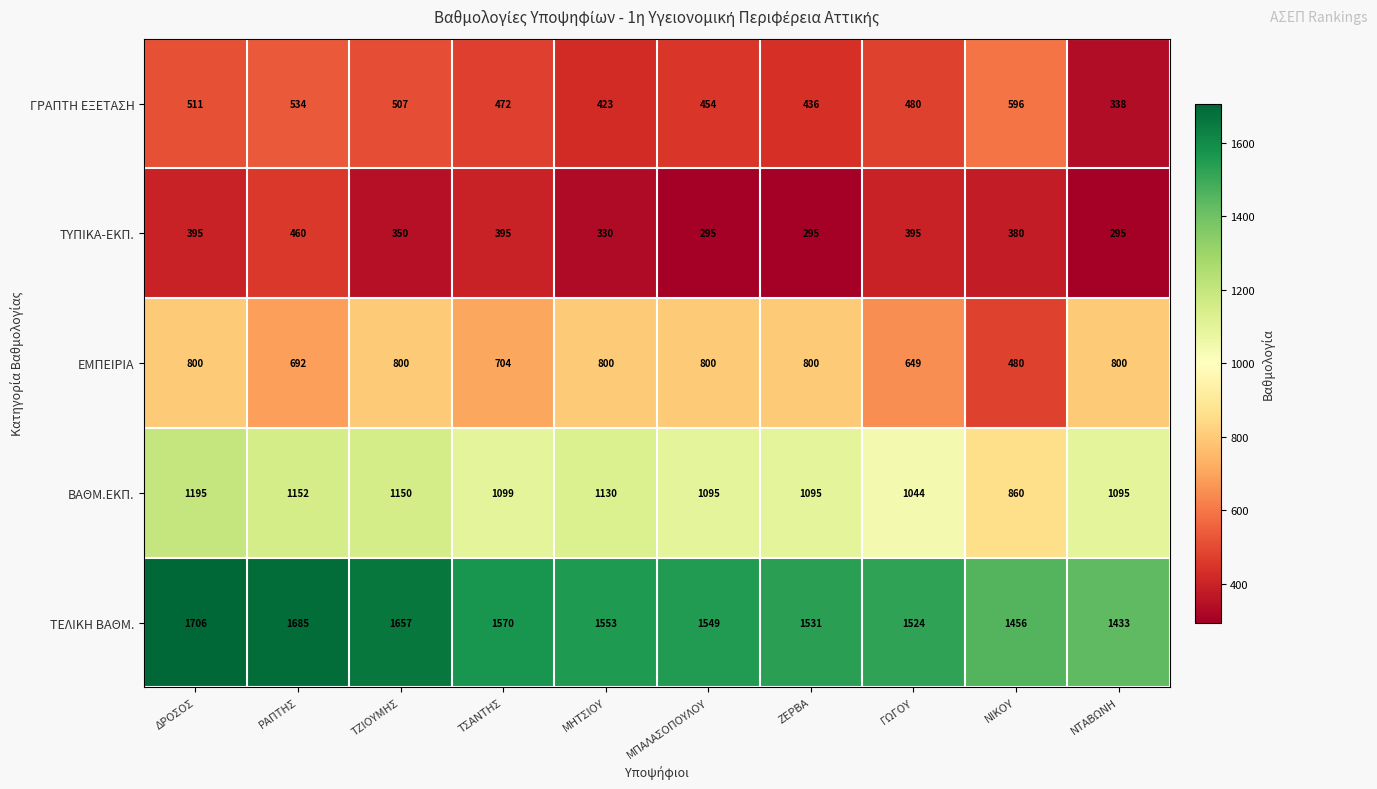

The value of ΤΕΛΙΚΗ ΒΑΘΜ. at ΡΑΠΤΗΣ is 2529. True or false?

False